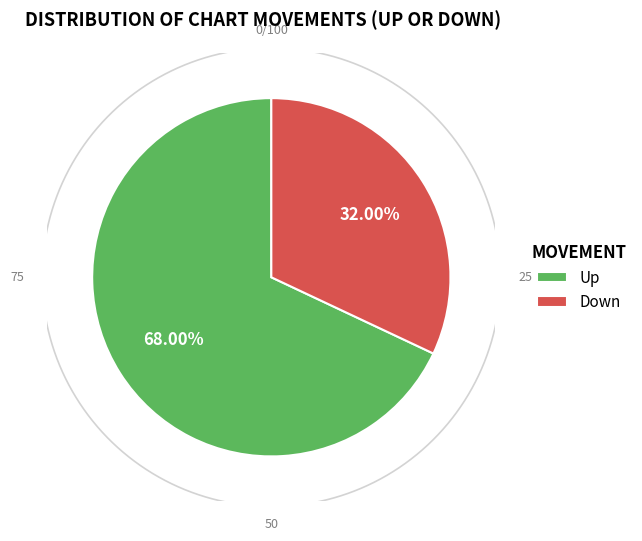

What is the total percentage of down and up?

100.0%